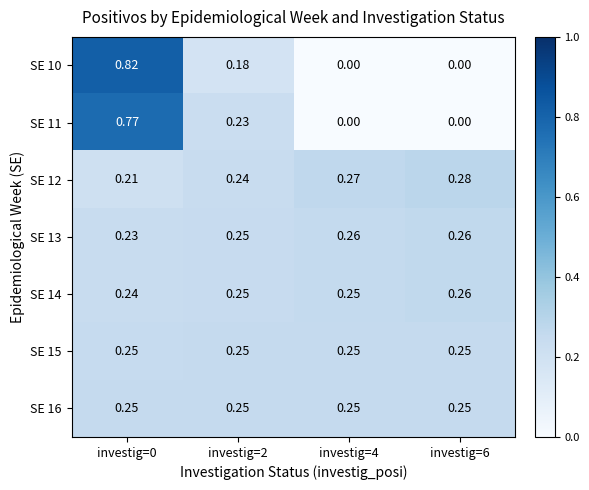

Which series has the largest range (max minus min)?

SE 10